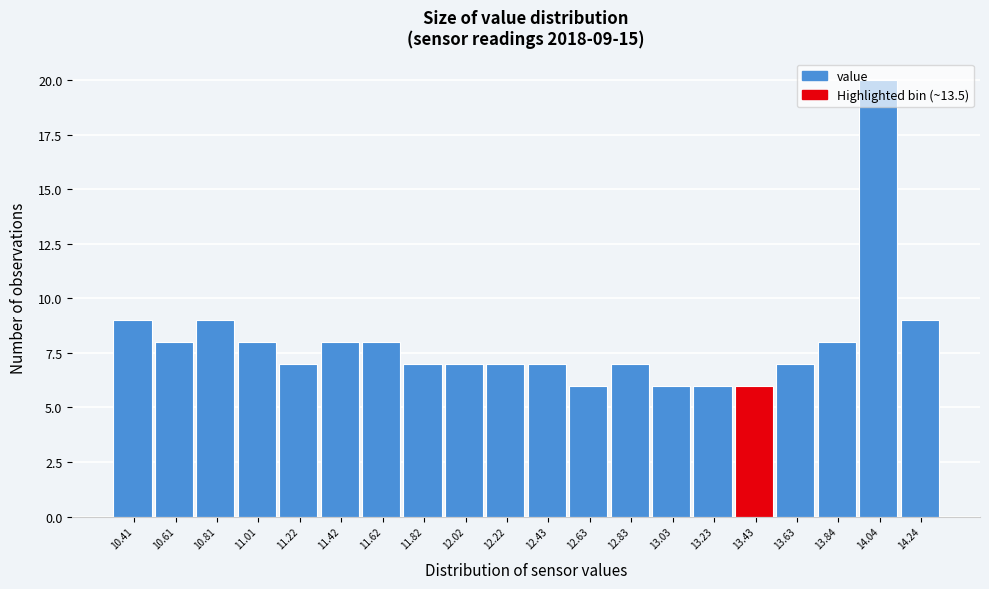

Approximately how many times larger is the value at 12.43 compared to 10.81?

0.8